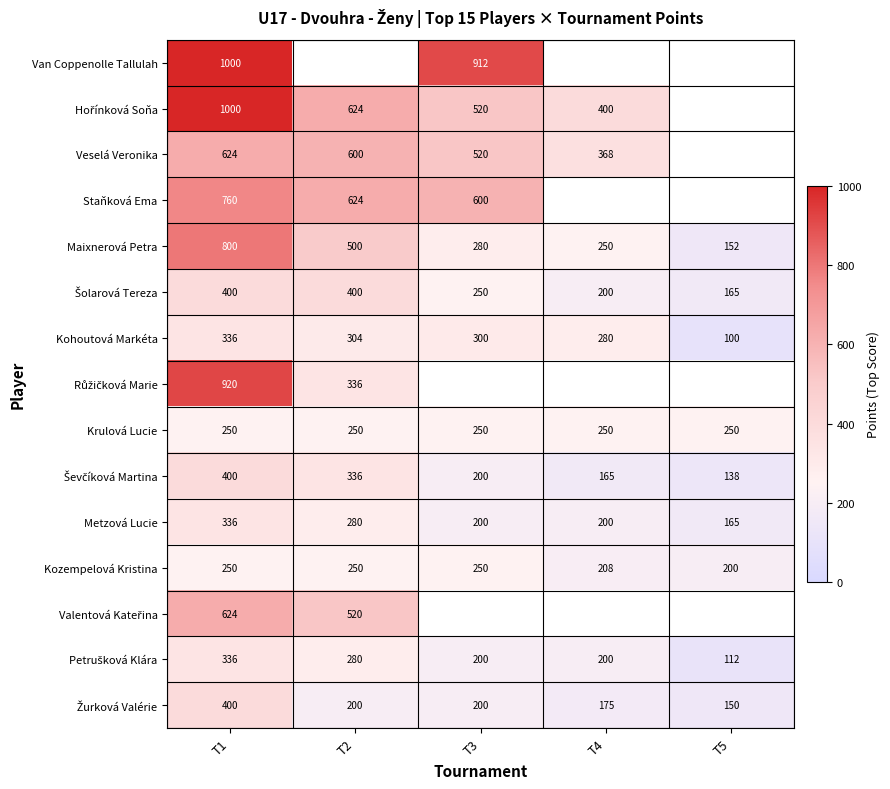

What is the minimum value for Kohoutová Markéta?

100